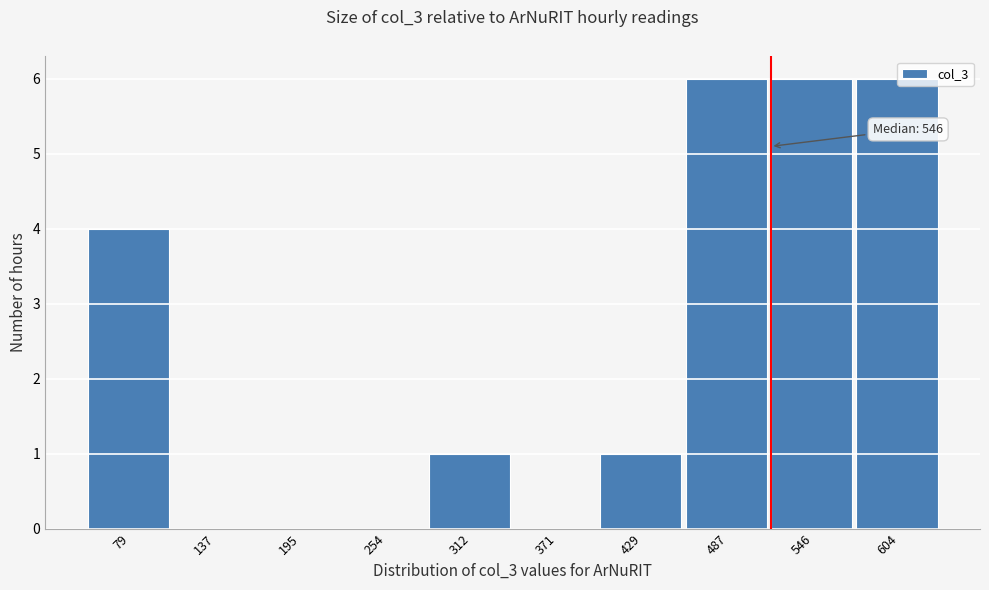

What is the maximum value shown in the chart?

6